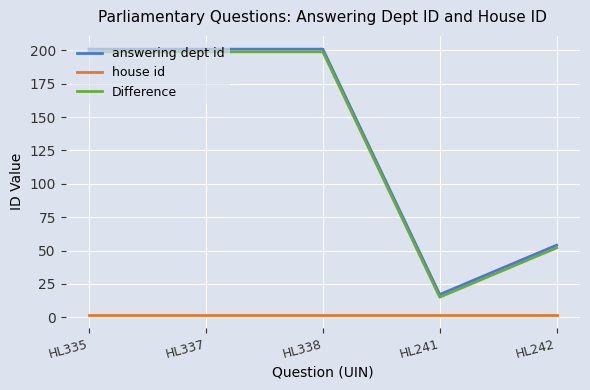

Is it true that Difference equals 199 at HL335?

True